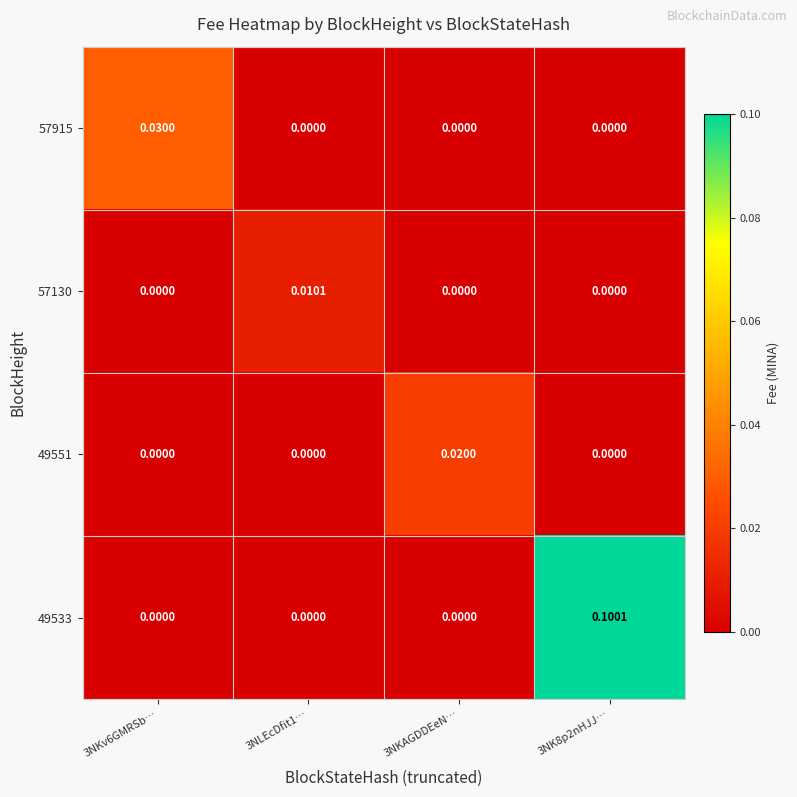

List the series in order of their peak value, lowest first.

57130, 49551, 57915, 49533